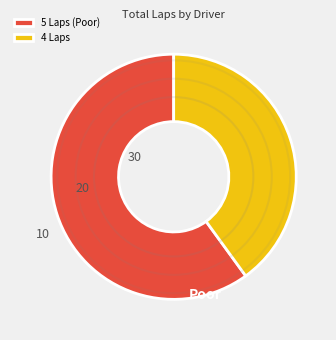

Does 4 Laps represent more than half of the total?

No